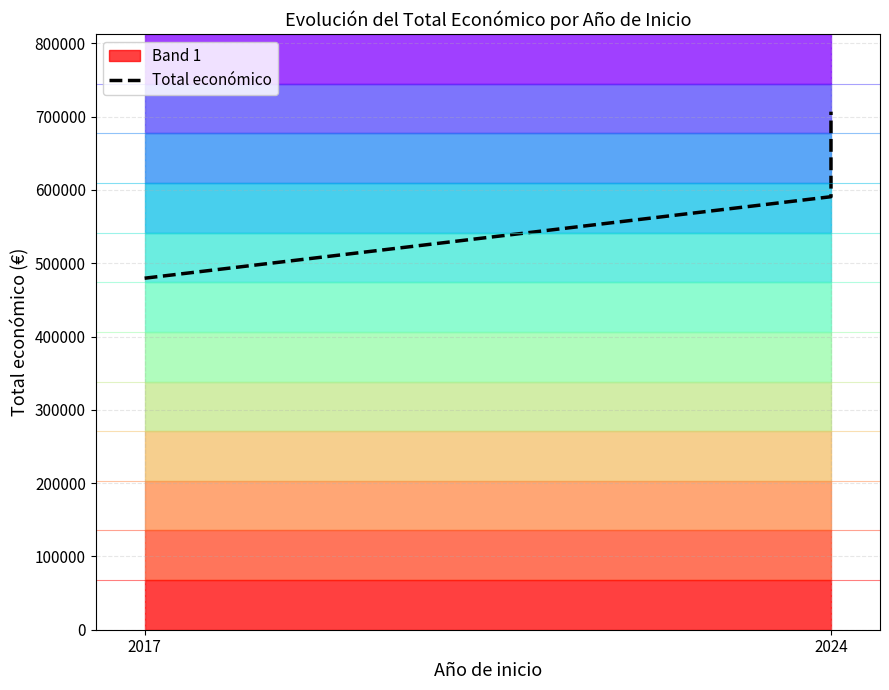

Count the number of values greater than 602295.

3